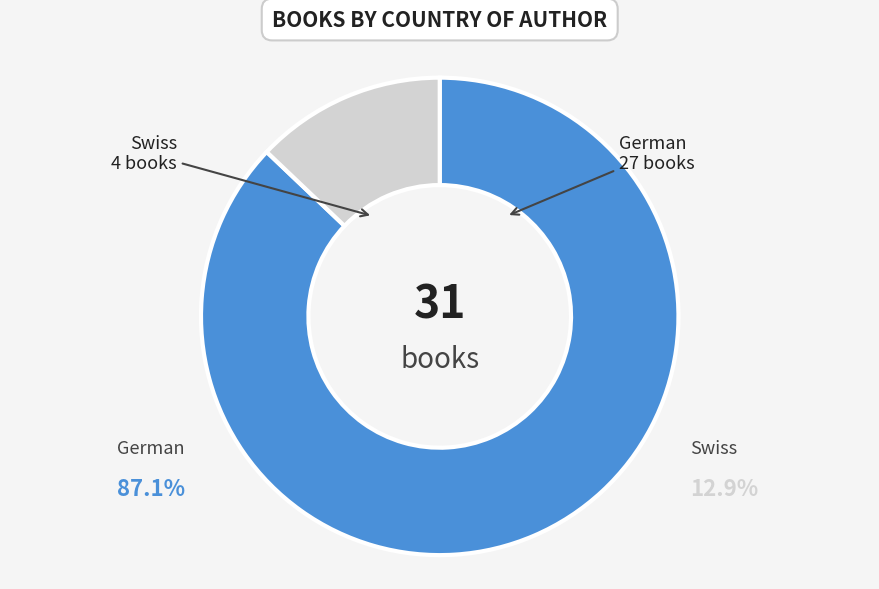

Which slice is the smallest?

Swiss